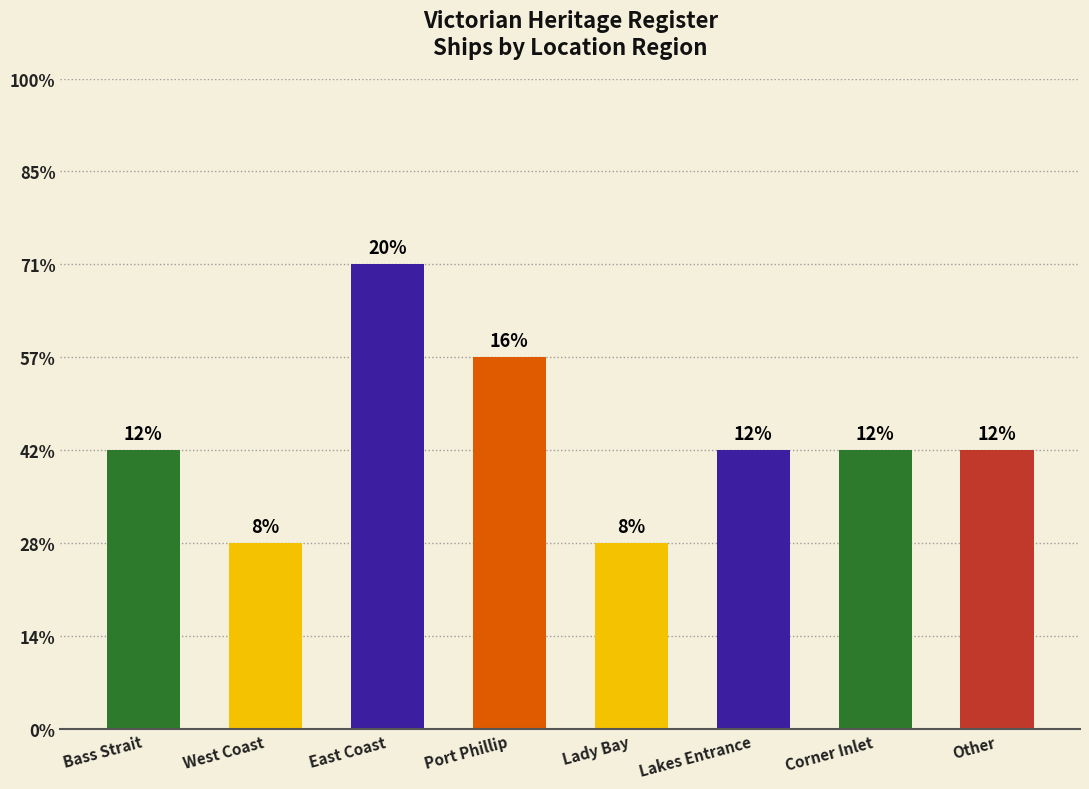

Where is the data nearest to the value 3?

Bass Strait